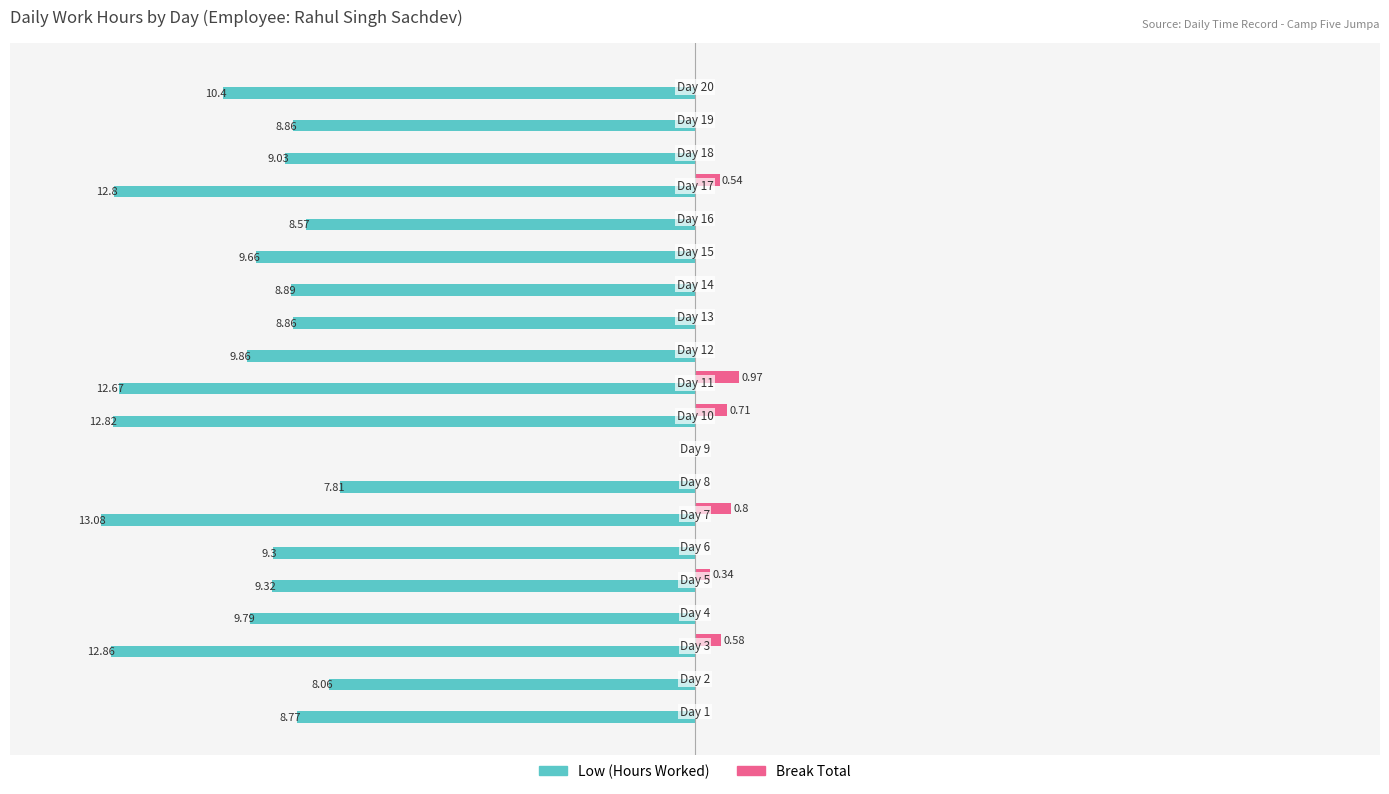

What are all the series names shown in the legend?

Low (Hours Worked), Break Total